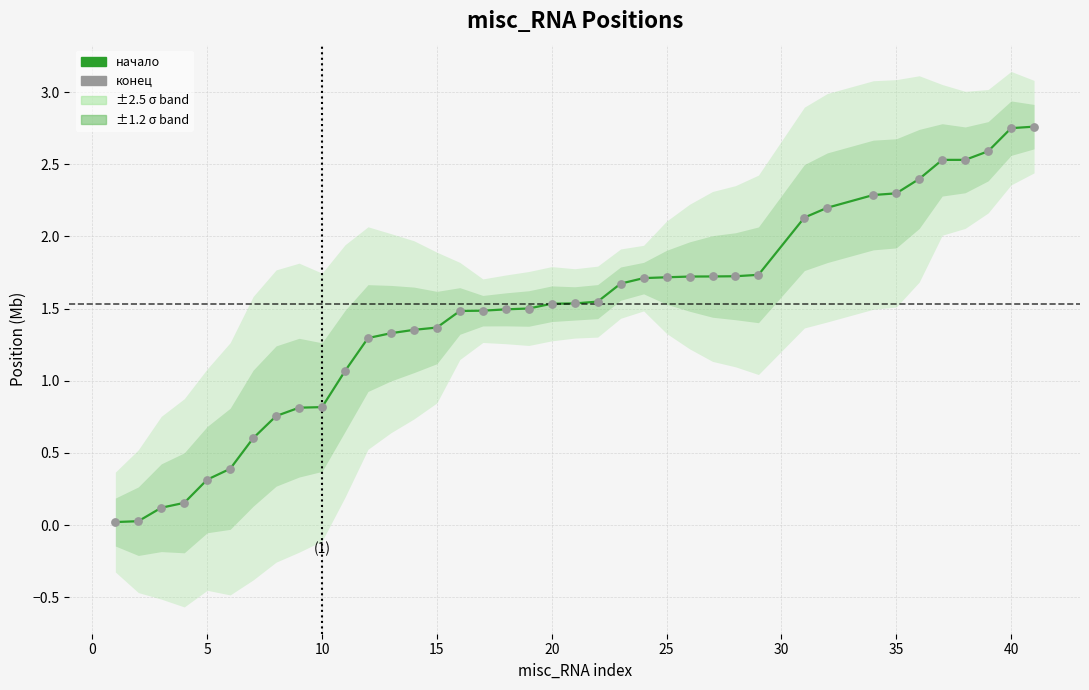

Which series reaches the maximum Y coordinate?

начало